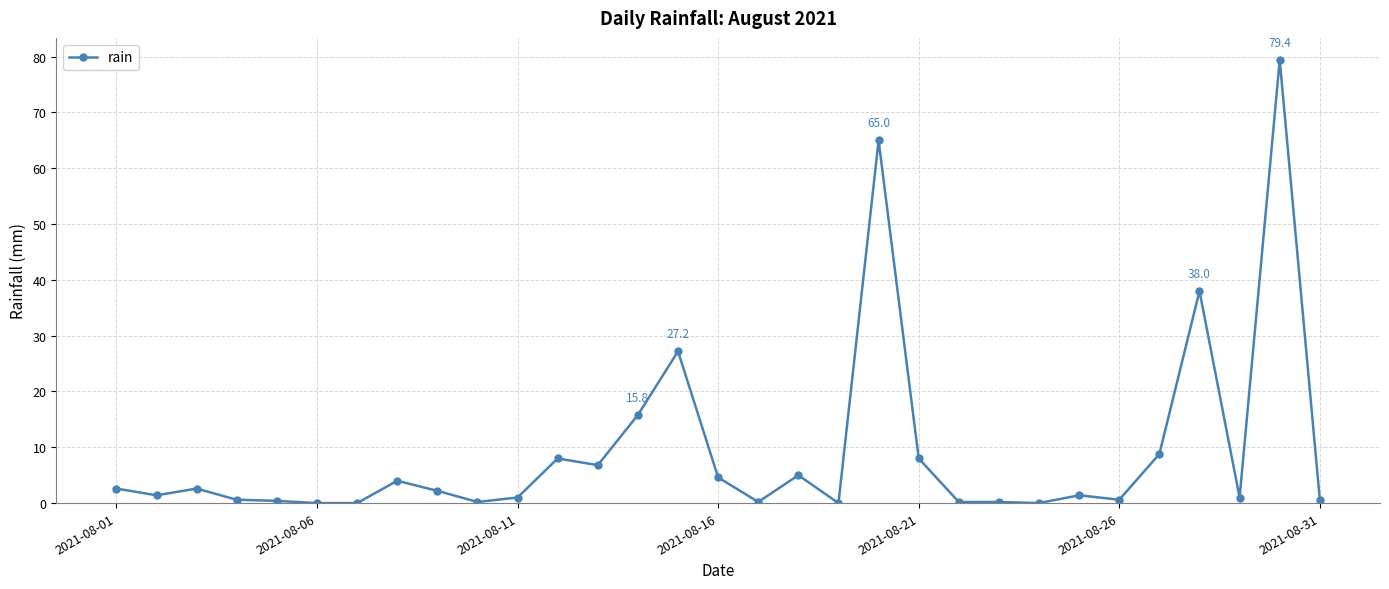

What is the value of the 14th point from the left?

15.8